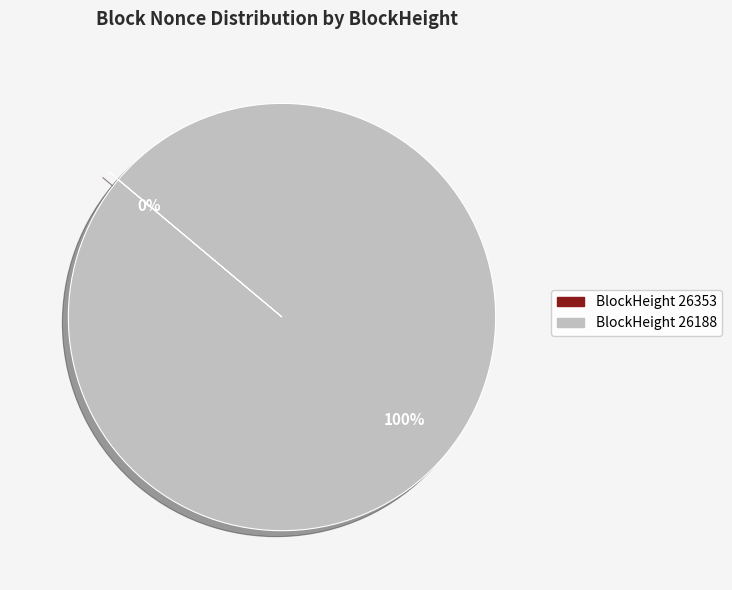

How many slices are in this pie chart?

2